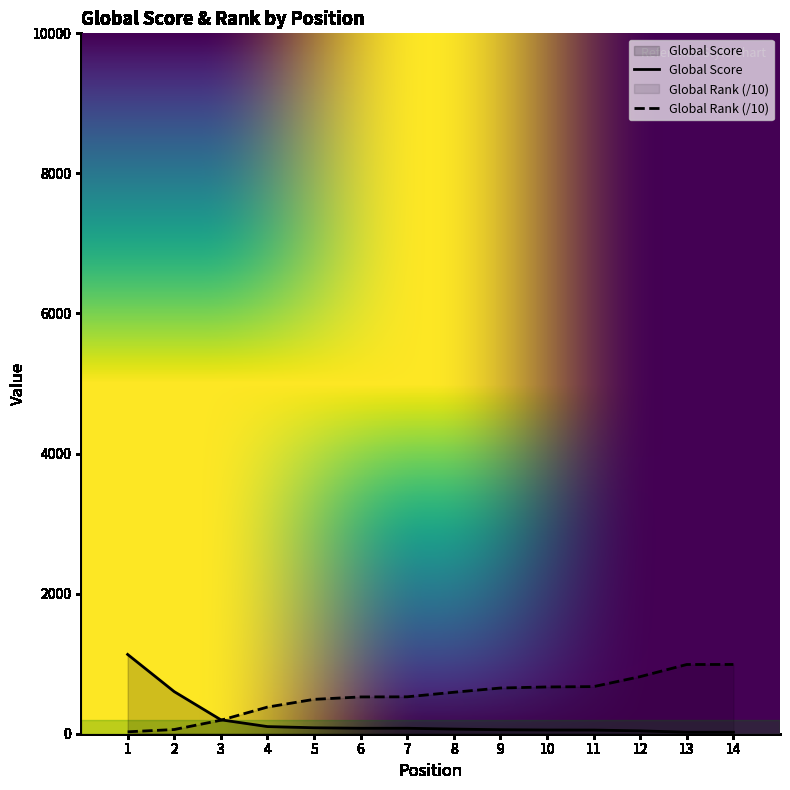

Rank the series at 13 from highest to lowest value.

Global Rank (/10), Global Score